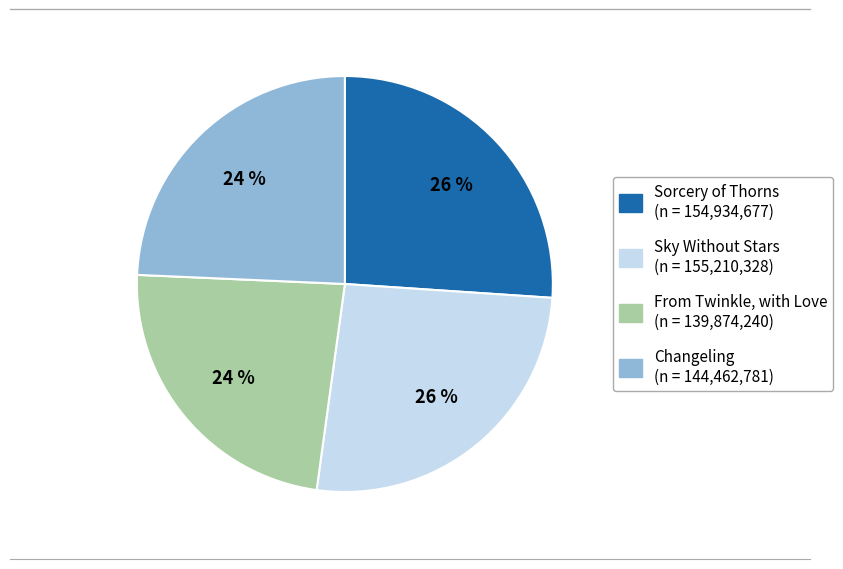

Between From Twinkle, with Love and Sky Without Stars, which is larger?

Sky Without Stars